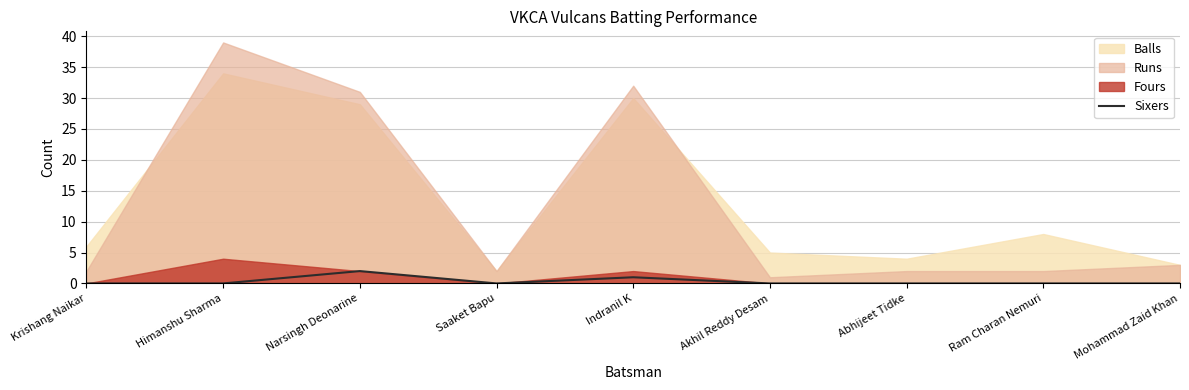

Between Mohammad Zaid Khan and Akhil Reddy Desam, which is larger?

Mohammad Zaid Khan